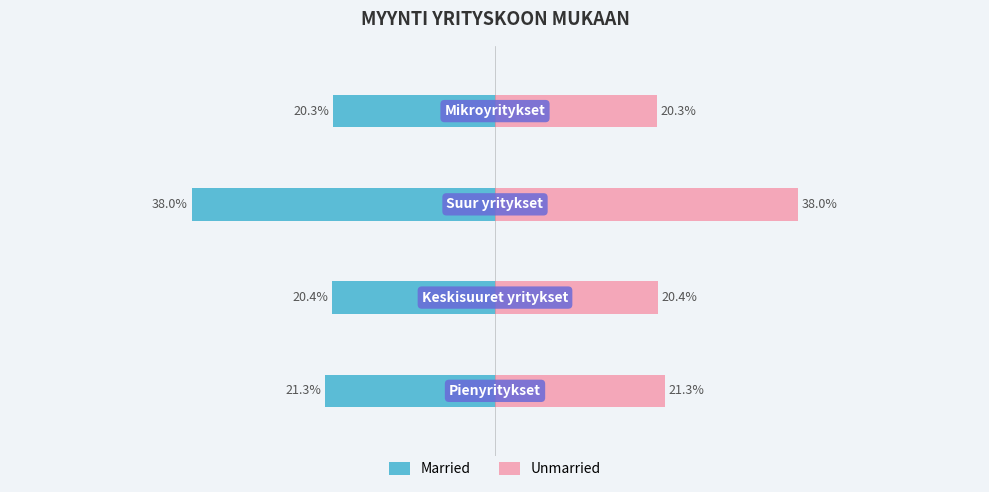

Rank the series by their maximum value, from highest to lowest.

Unmarried, Married